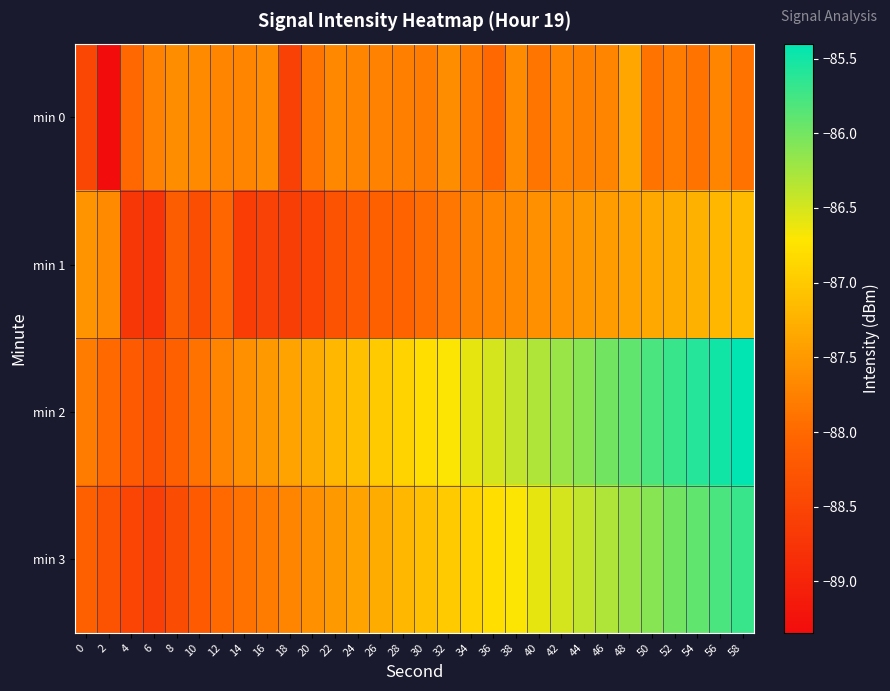

What is the maximum value shown in the chart?

-85.4